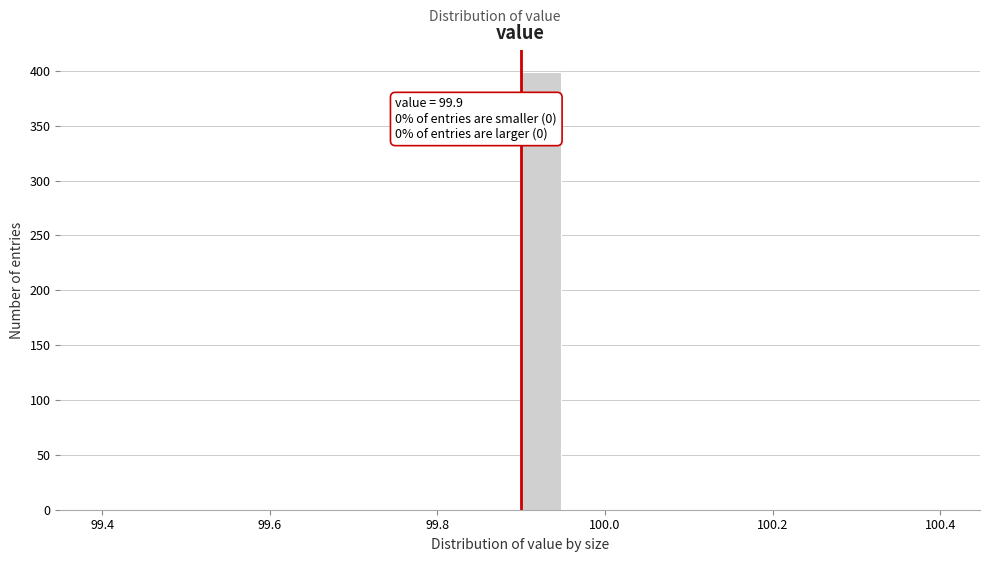

Around what value on the x-axis is the tallest bar? Give the approximate position of its centre, as read against the axis.

99.92